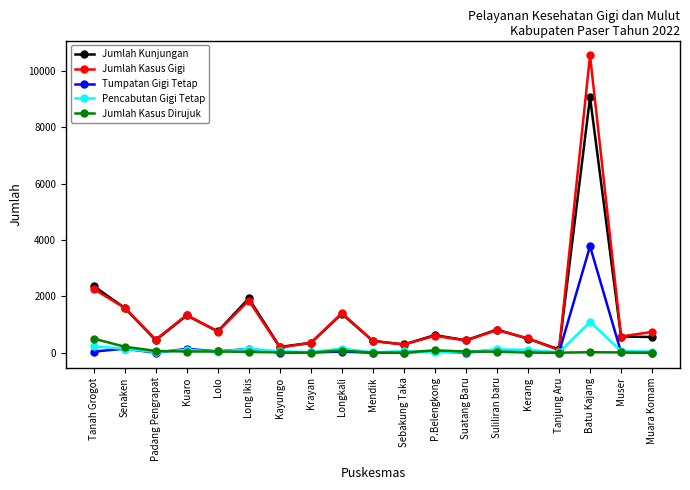

Which series has the largest range (max minus min)?

Jumlah Kasus Gigi